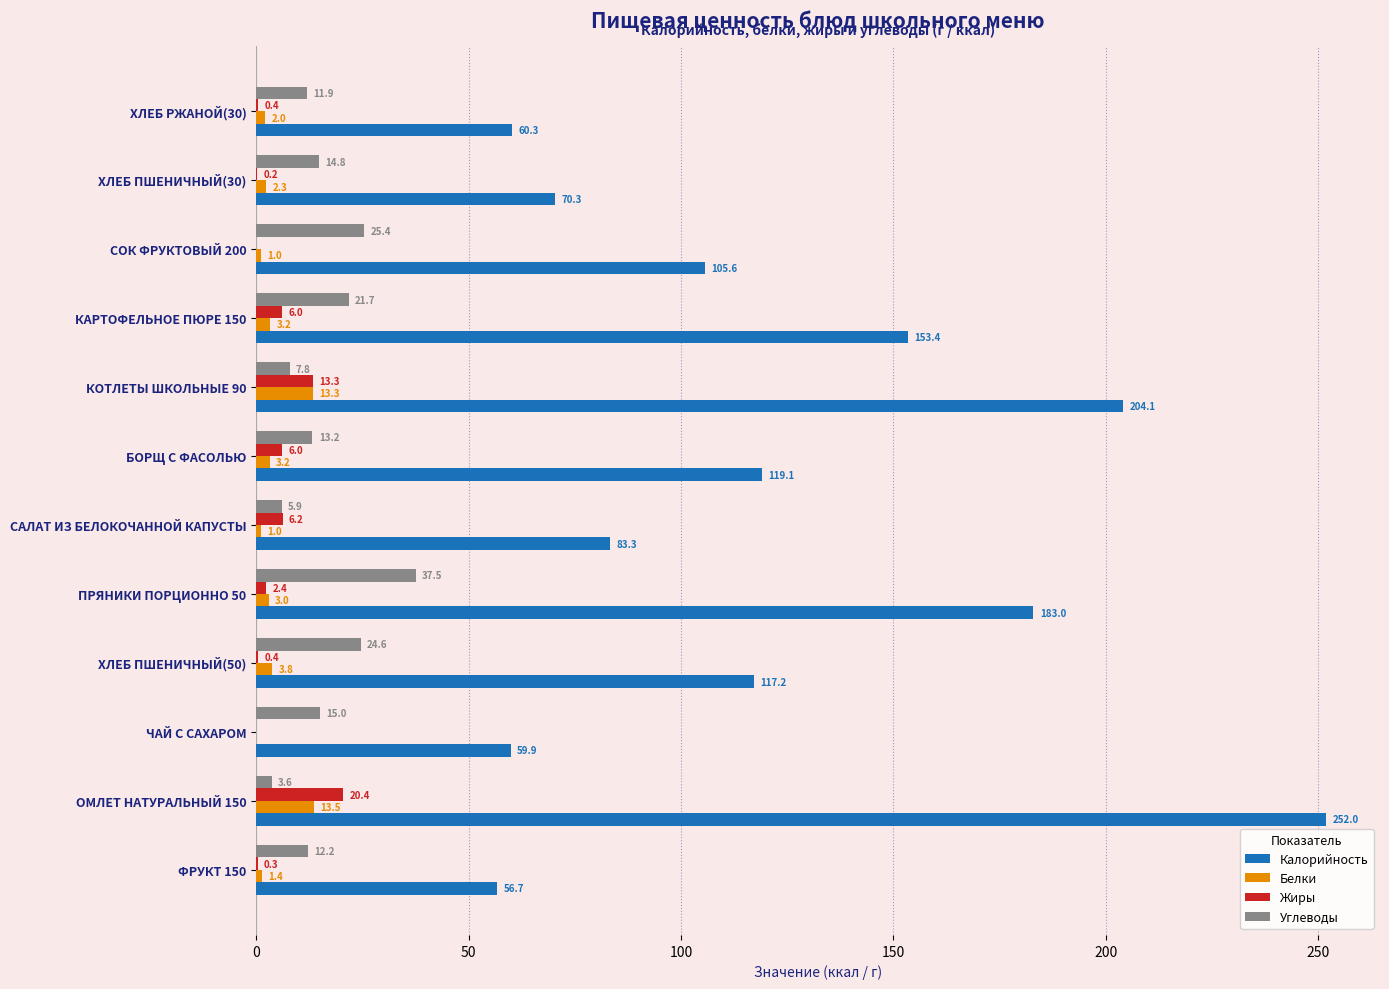

Which category has the highest value across all series?

ОМЛЕТ НАТУРАЛЬНЫЙ 150